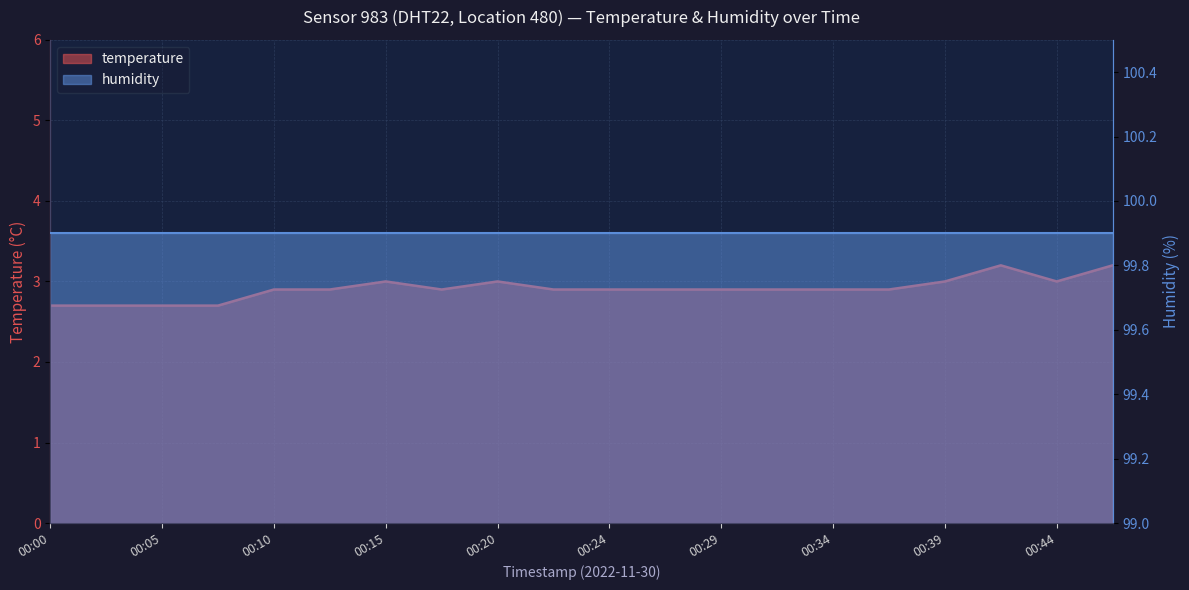

Rank the categories by value from lowest to highest.

00:00, 00:02, 00:05, 00:07, 00:10, 00:12, 00:17, 00:22, 00:24, 00:27, 00:29, 00:32, 00:34, 00:37, 00:15, 00:20, 00:39, 00:44, 00:42, 00:47